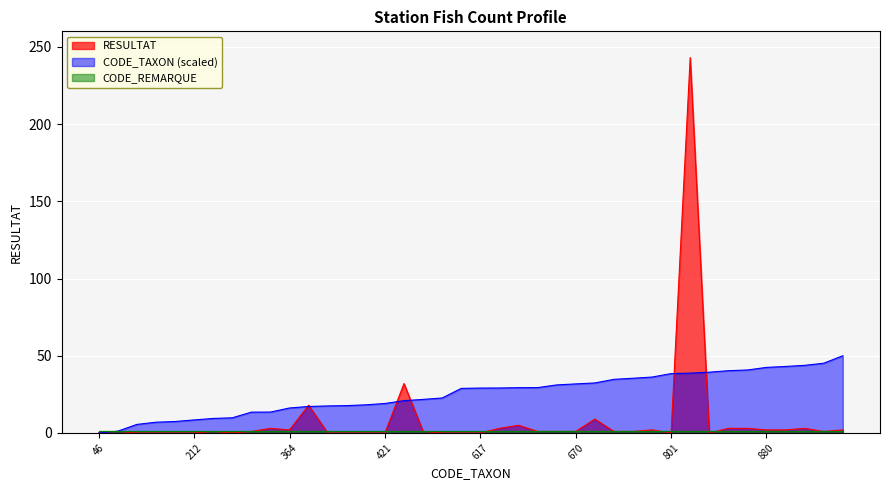

What is the average value of the CODE_TAXON series?

25.4